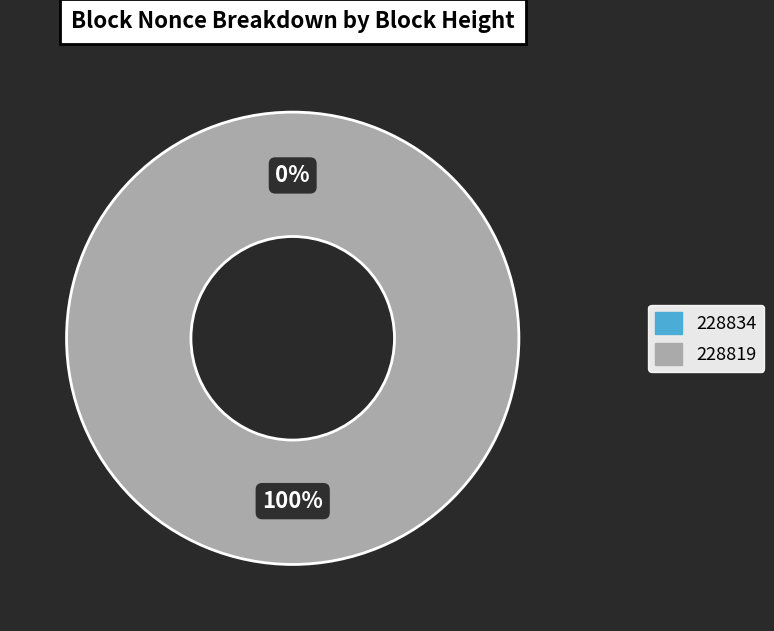

Which slice is the largest?

228819